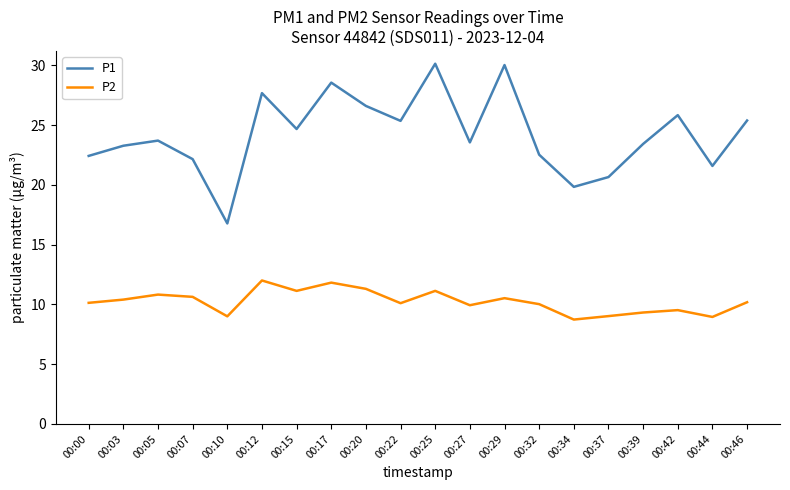

Rank the series by their maximum value, from lowest to highest.

P2, P1